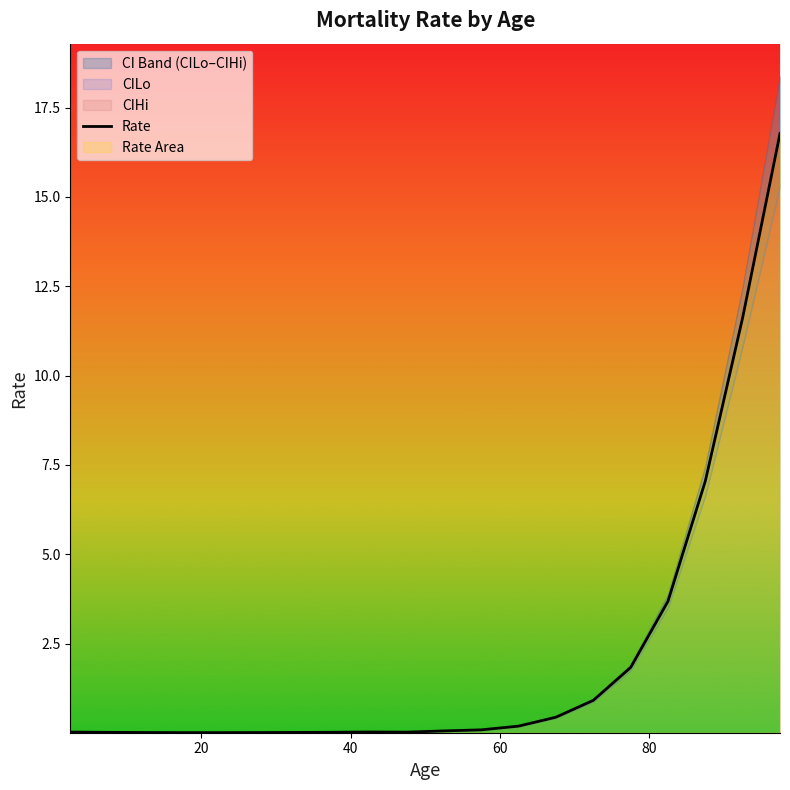

Does the chart have visible grid lines?

No